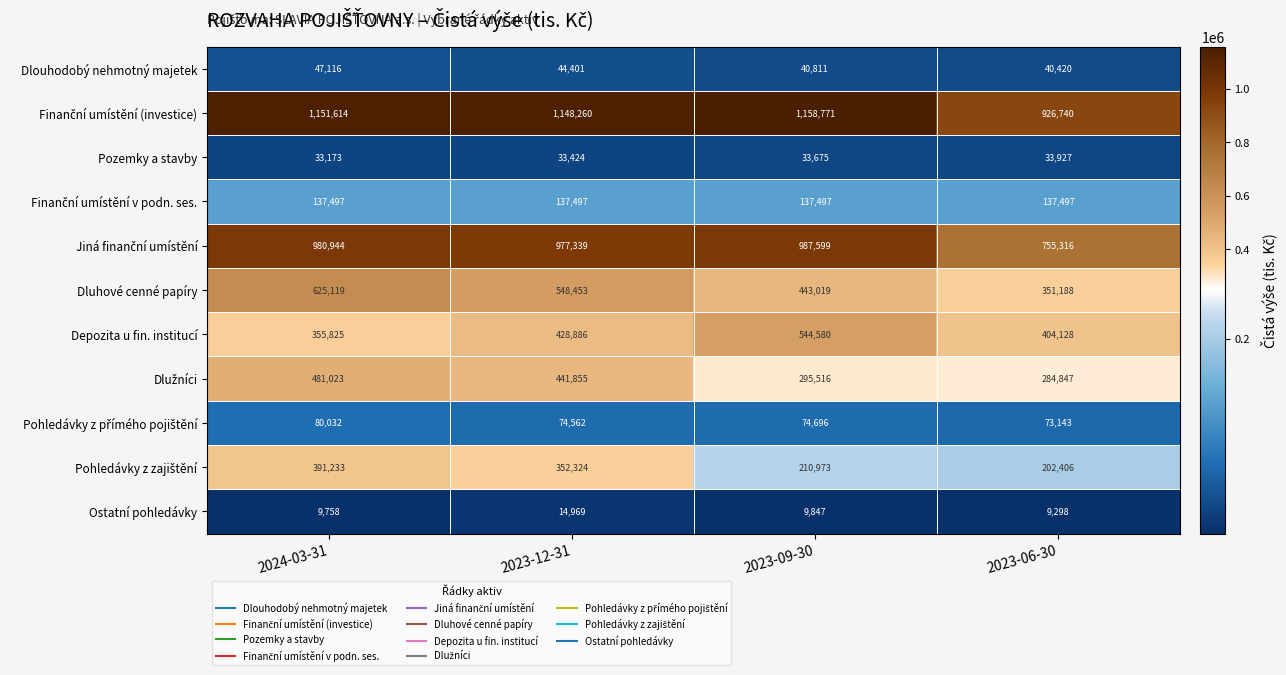

Which series has the widest spread of values?

Dluhové cenné papíry